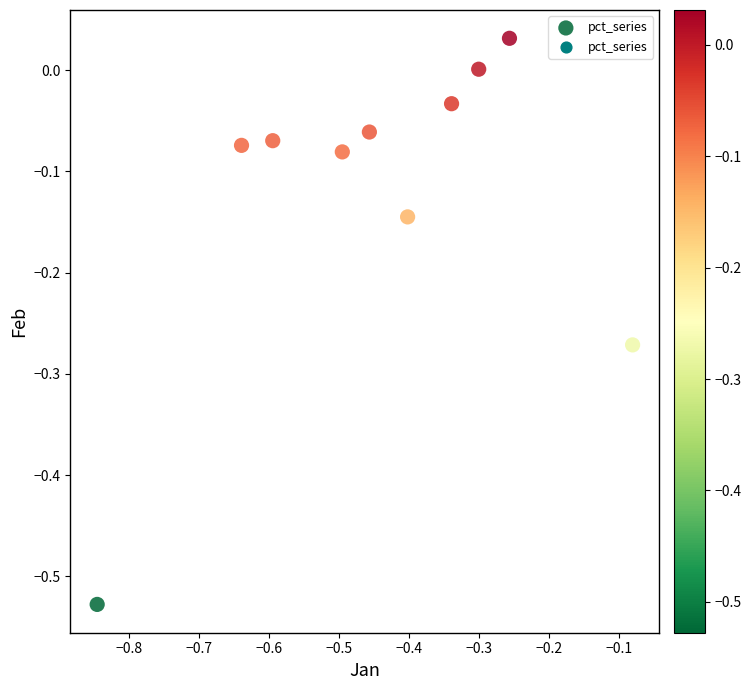

What is the range of Y values (max minus min)?

0.6